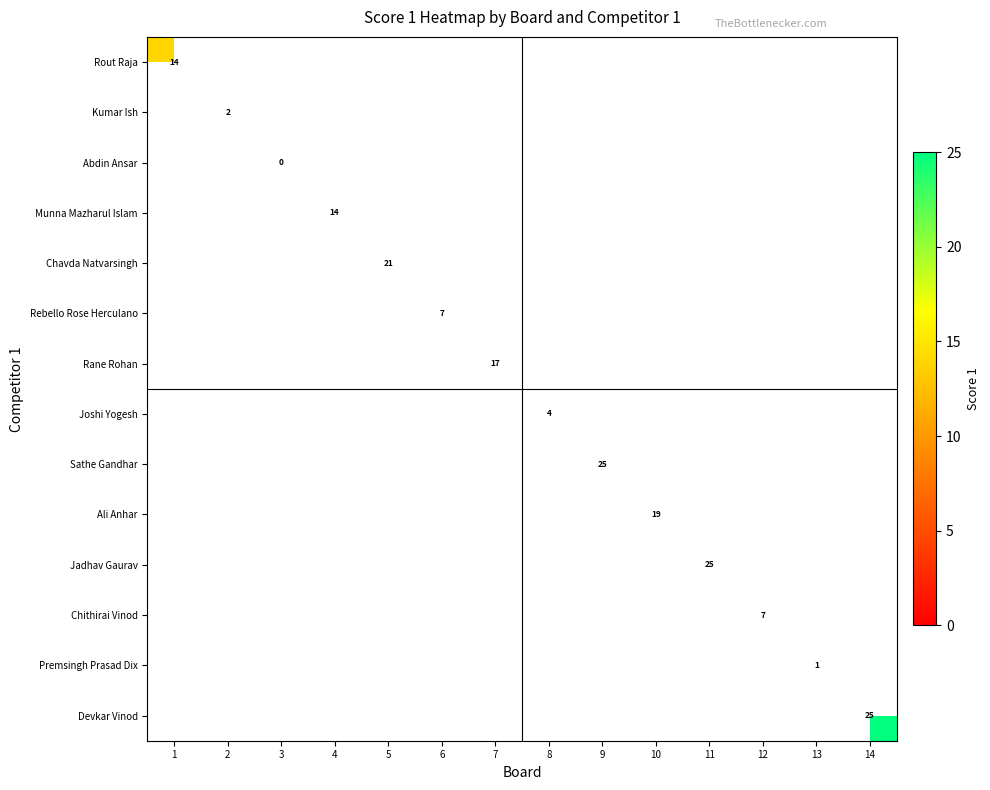

Which series has the largest range (max minus min)?

Rout Raja